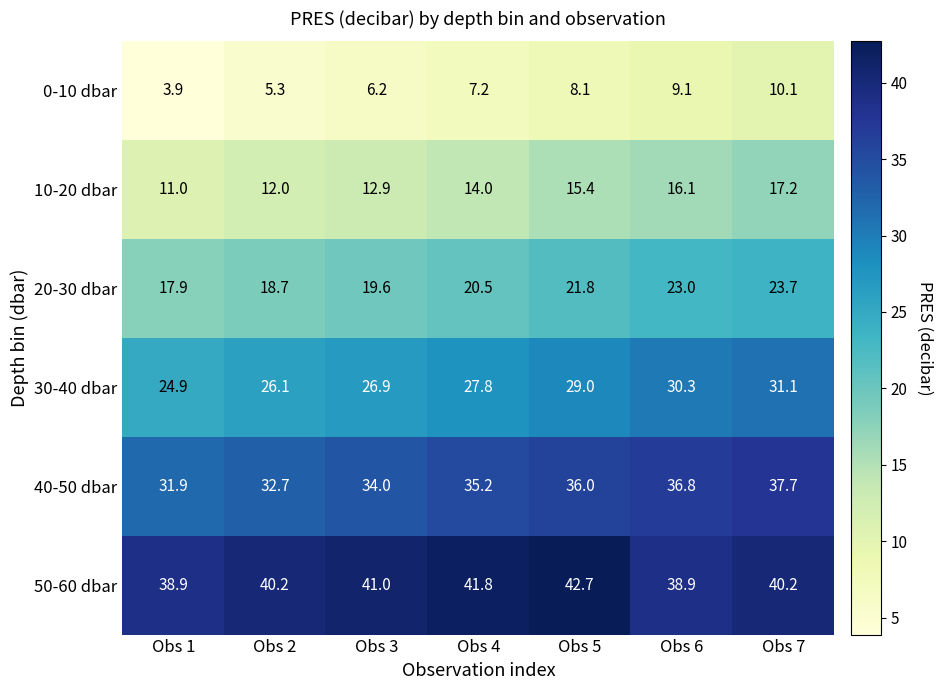

What is the greatest value displayed?

42.7